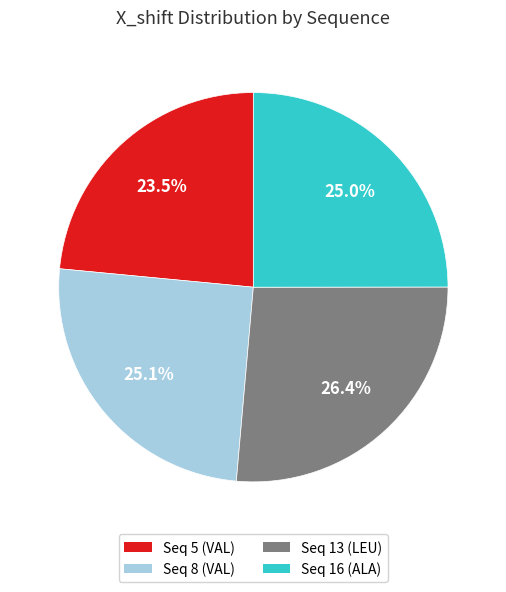

Does any single category account for the majority?

No